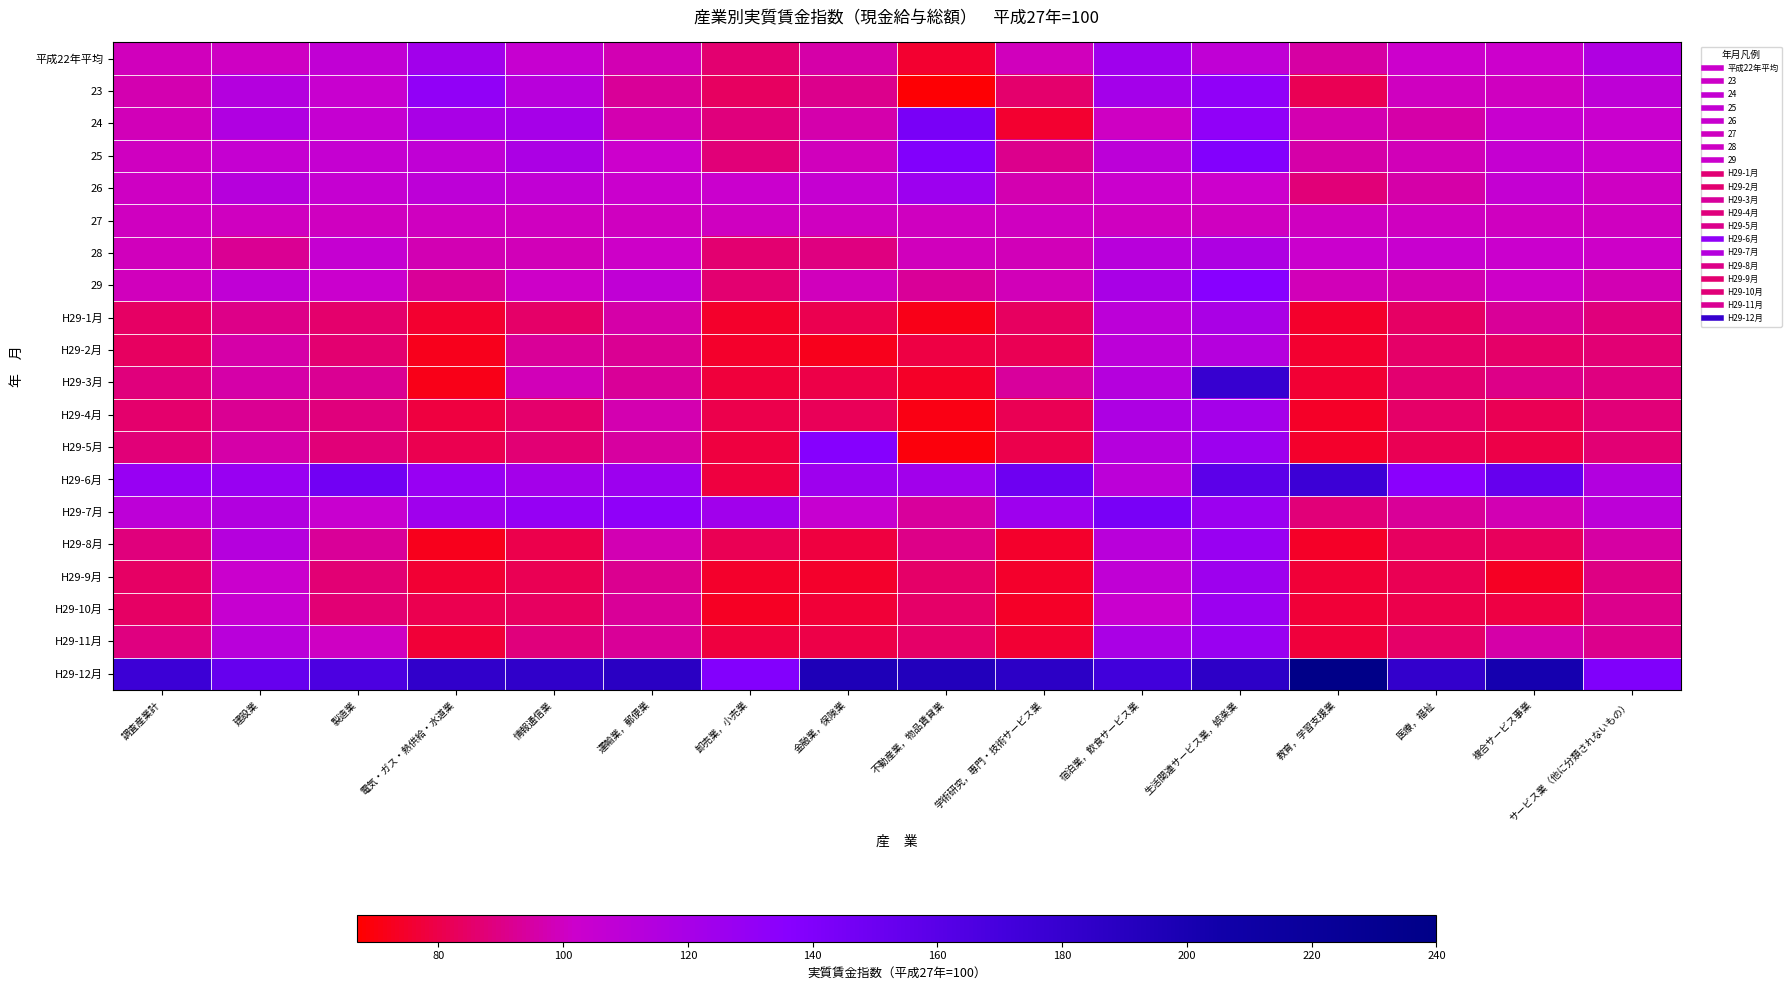

What is the total value across all series at 教育，学習支援業?

1940.0